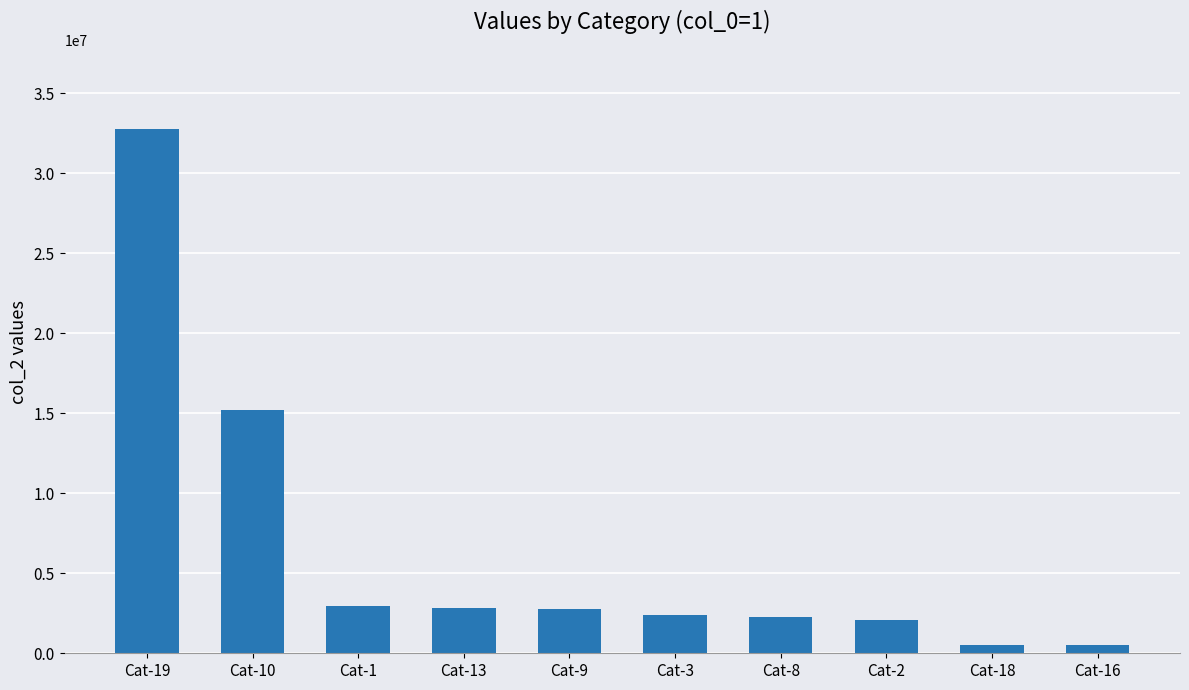

Approximately how many times larger is the value at Cat-2 compared to Cat-18?

3.8